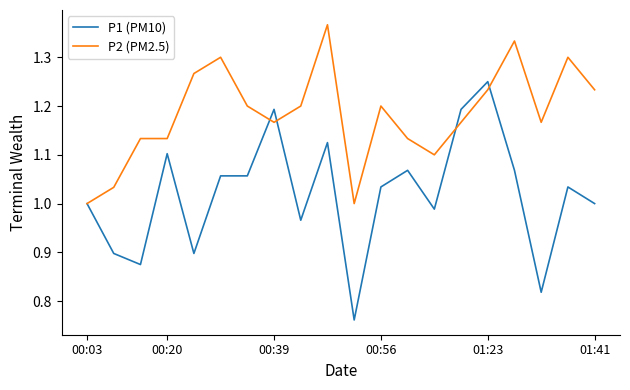

Which series has the largest range (max minus min)?

P1 (PM10)